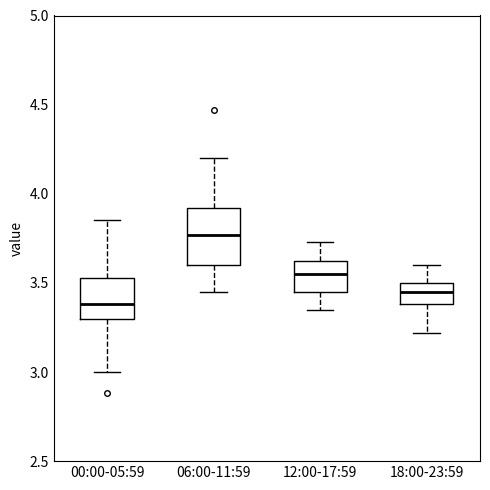

Where does the median line of the box for 18:00-23:59 sit on the y-axis? The values are not printed on the chart, so give them approximately, as read against the axis.

3.45